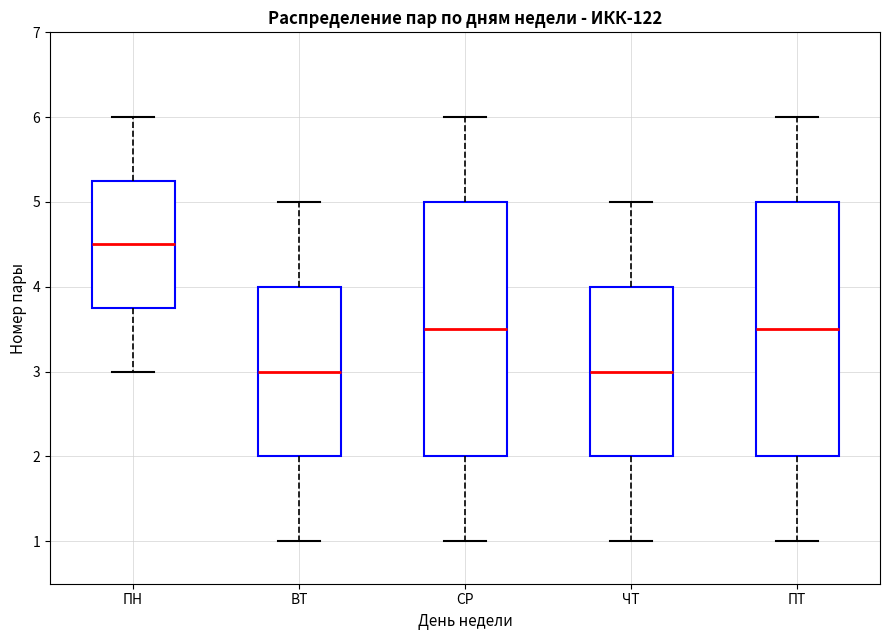

Where is the lower edge of the box for СР on the y-axis? The values are not printed on the chart, so give them approximately, as read against the axis.

2.0